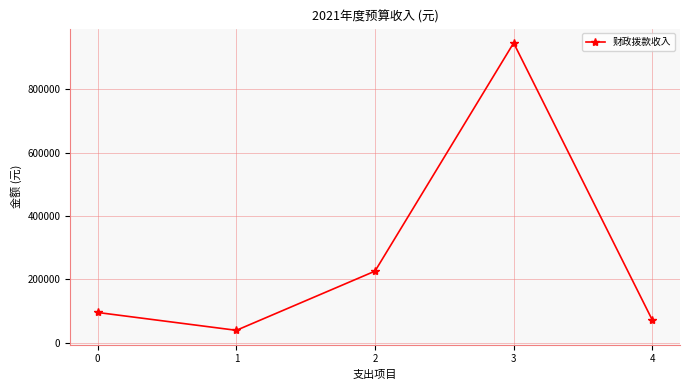

Does the chart have visible grid lines?

Yes